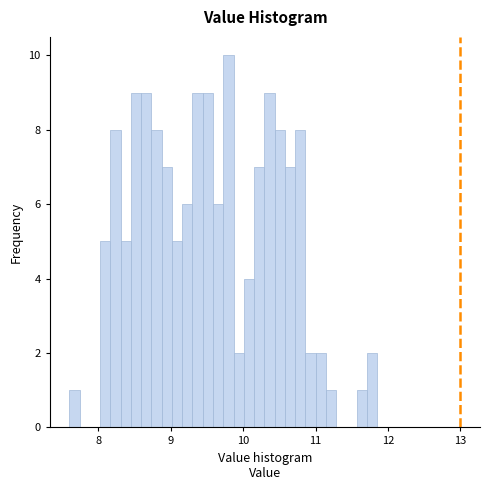

Read against the x-axis, roughly where is the centre of the tallest bar?

9.8